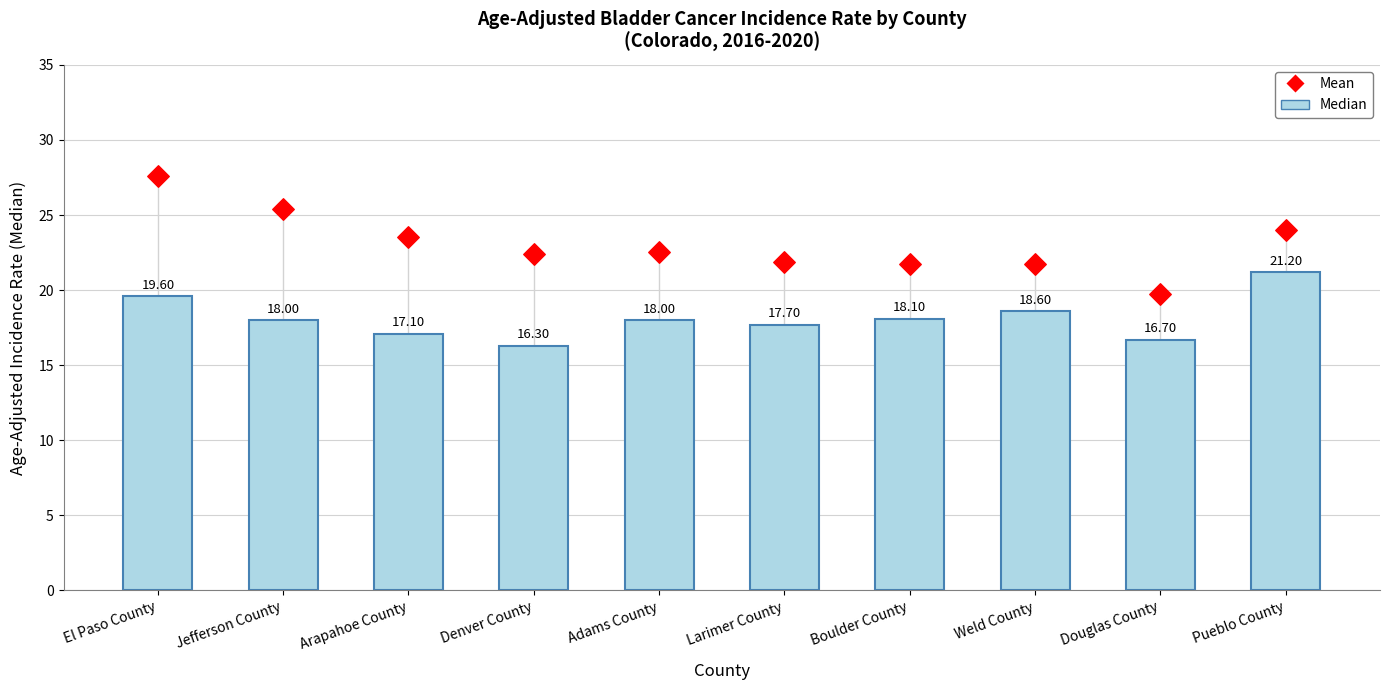

What are all the series names shown in the legend?

Median, Mean